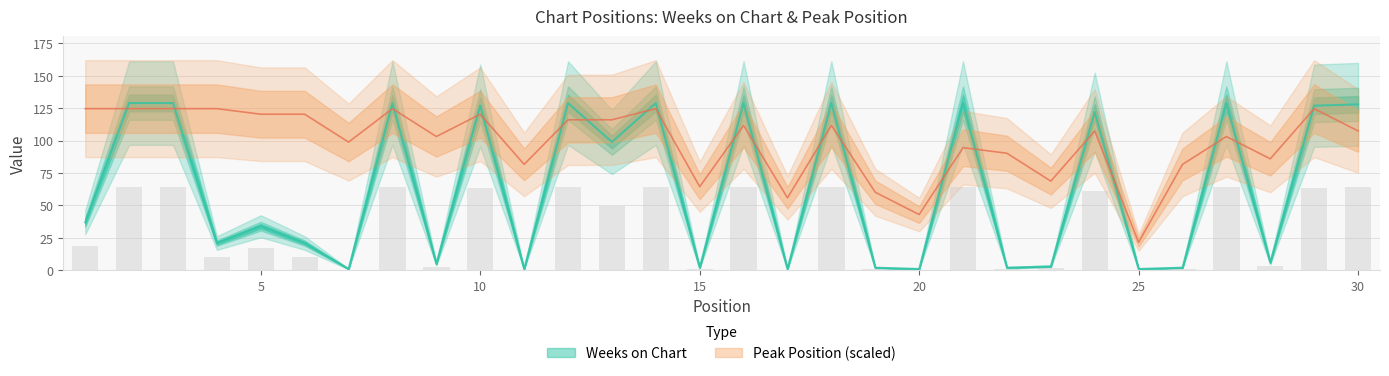

True or false: Peak Position has a value of 120.4 at 5.

True